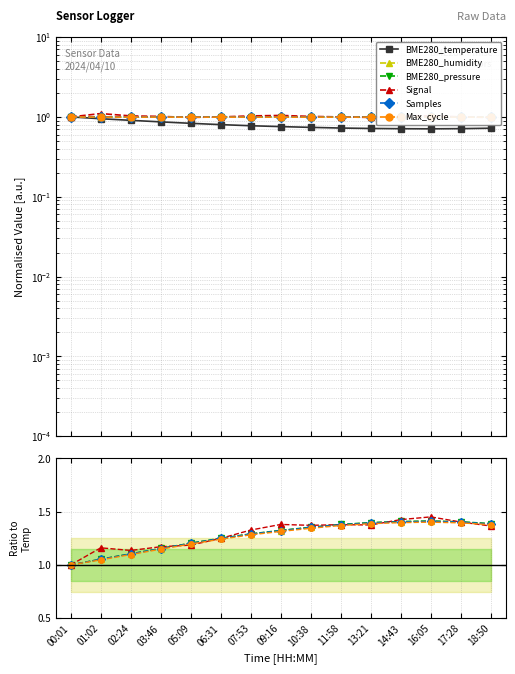

Reading right to left, list all the values displayed in this chart.

BME280_temperature: 0.7	0.7	0.7	0.7	0.7	0.7	0.7	0.8	0.8	0.8	0.8	0.9	0.9	0.9	1.0
BME280_humidity: 1.4	1.4	1.4	1.4	1.4	1.4	1.4	1.3	1.3	1.2	1.2	1.2	1.1	1.1	1.0
BME280_pressure: 1.4	1.4	1.4	1.4	1.4	1.4	1.4	1.3	1.3	1.3	1.2	1.2	1.1	1.1	1.0
Signal: 1.4	1.4	1.5	1.4	1.4	1.4	1.4	1.4	1.3	1.2	1.2	1.2	1.1	1.2	1.0
Samples: 1.4	1.4	1.4	1.4	1.4	1.4	1.4	1.3	1.3	1.2	1.2	1.2	1.1	1.1	1.0
Max_cycle: 1.4	1.4	1.4	1.4	1.4	1.4	1.3	1.3	1.3	1.2	1.2	1.1	1.1	1.0	1.0